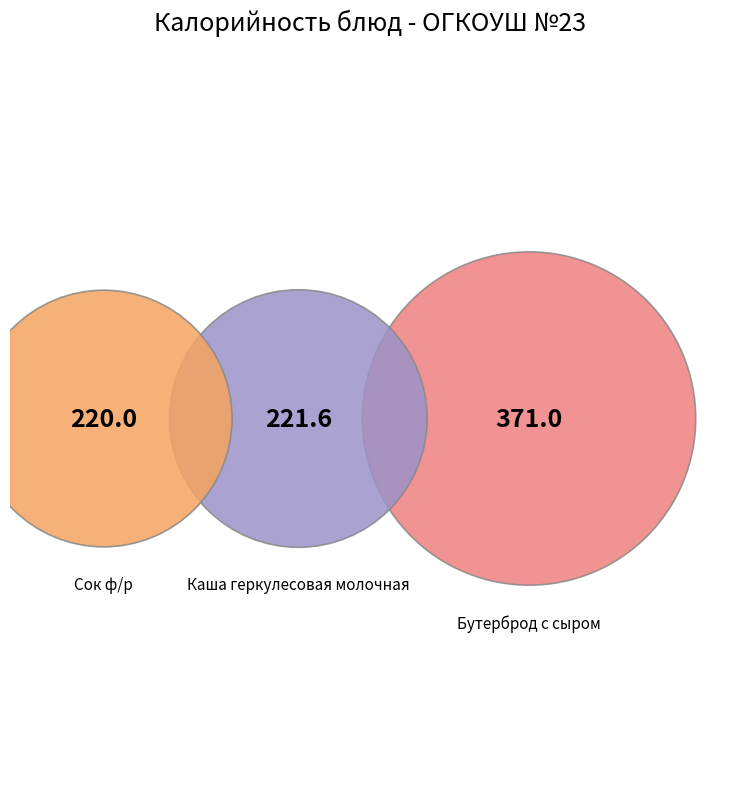

What is the largest slice in the pie chart?

Бутерброд с сыром